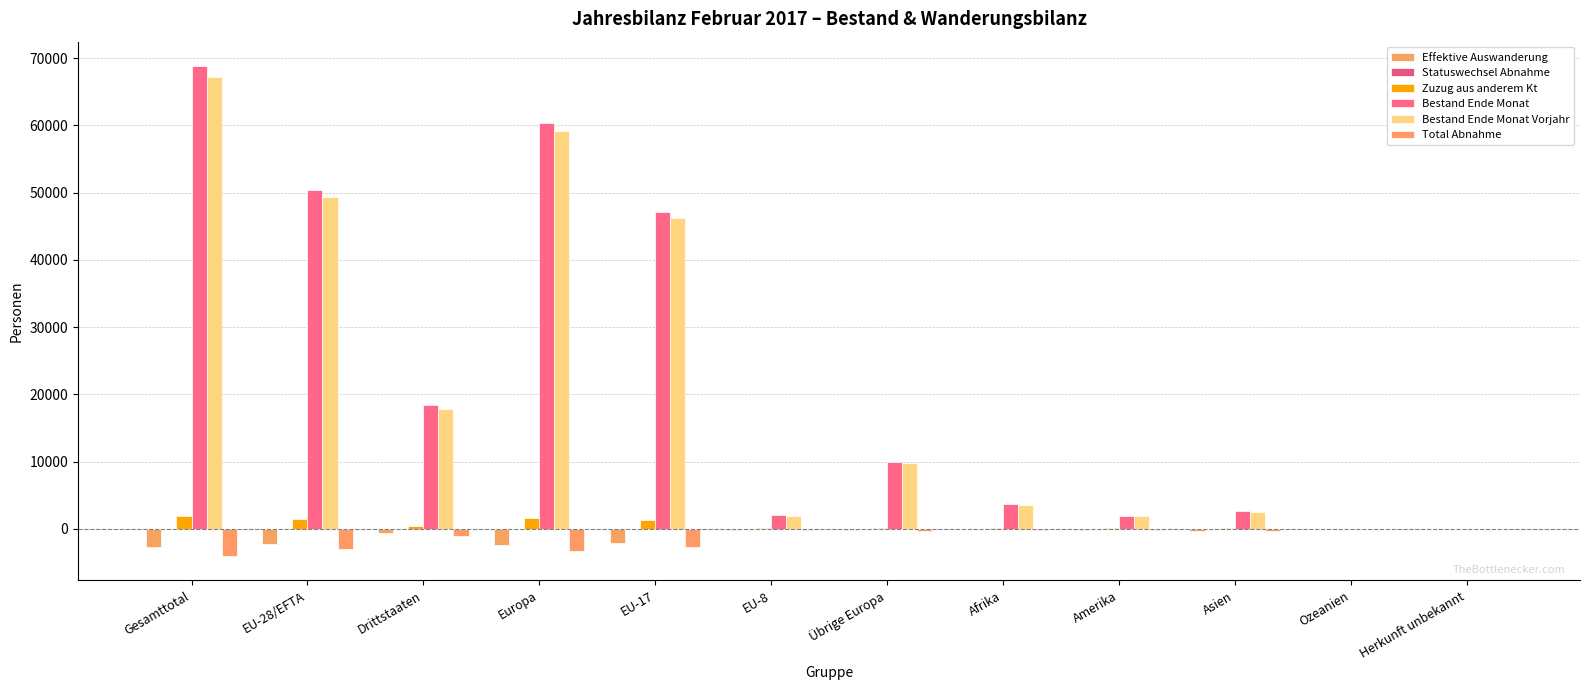

What is the total value across all series at EU-8?

3789